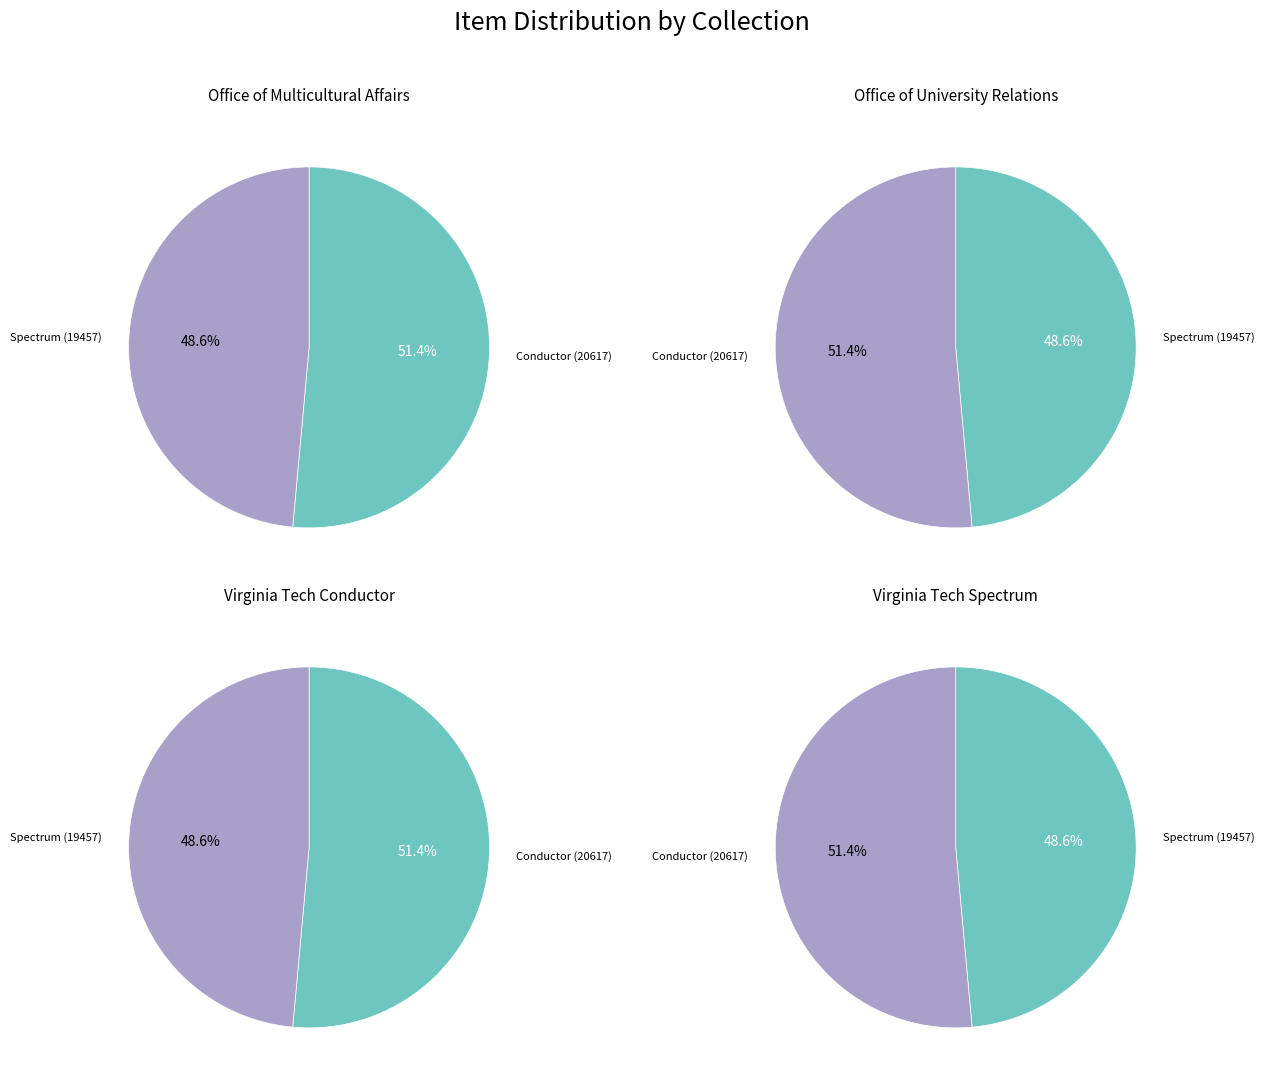

Combined, what portion of the pie is Virginia Tech Conductor and Virginia Tech Spectrum?

100.0%